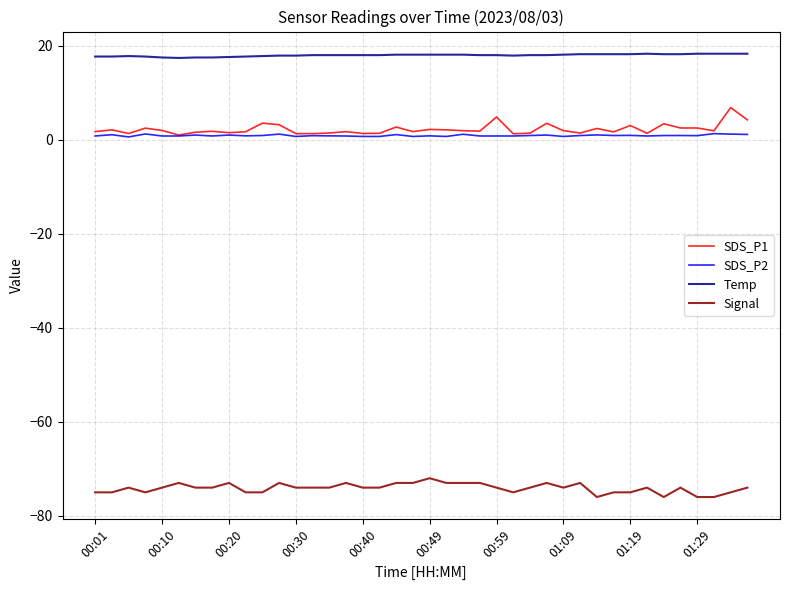

What is the average value of the SDS_P2 series?

0.9